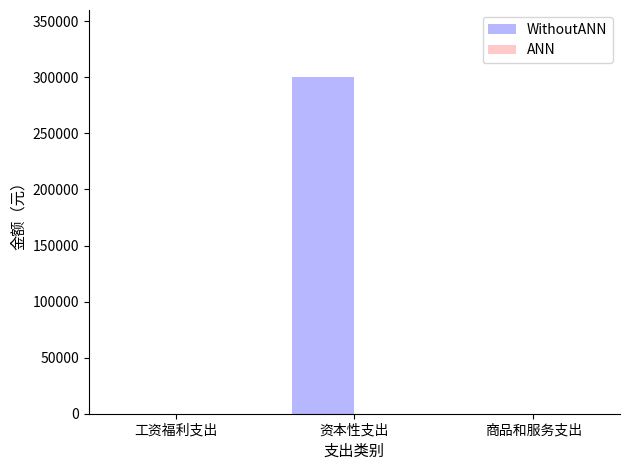

What is the maximum value shown in the chart?

300000